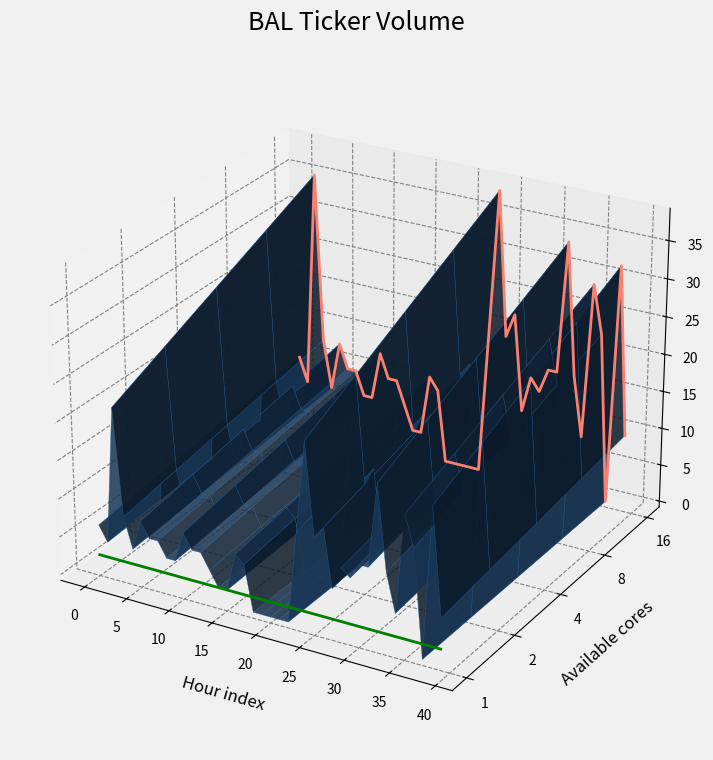

Rank the series by their maximum value, from lowest to highest.

volume_base, volume_max